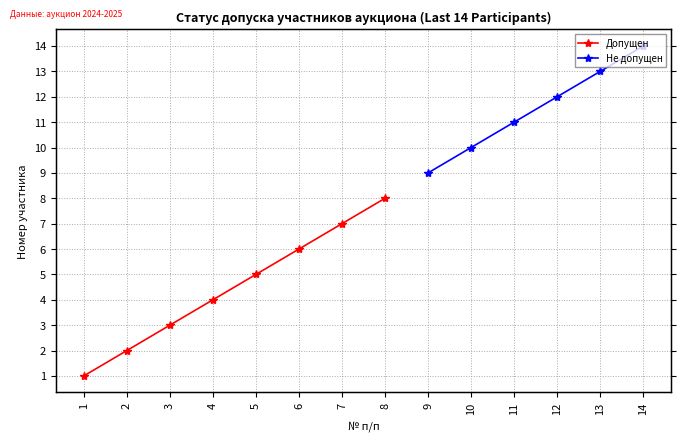

True or false: Не допущен and Допущен intersect in this chart.

False